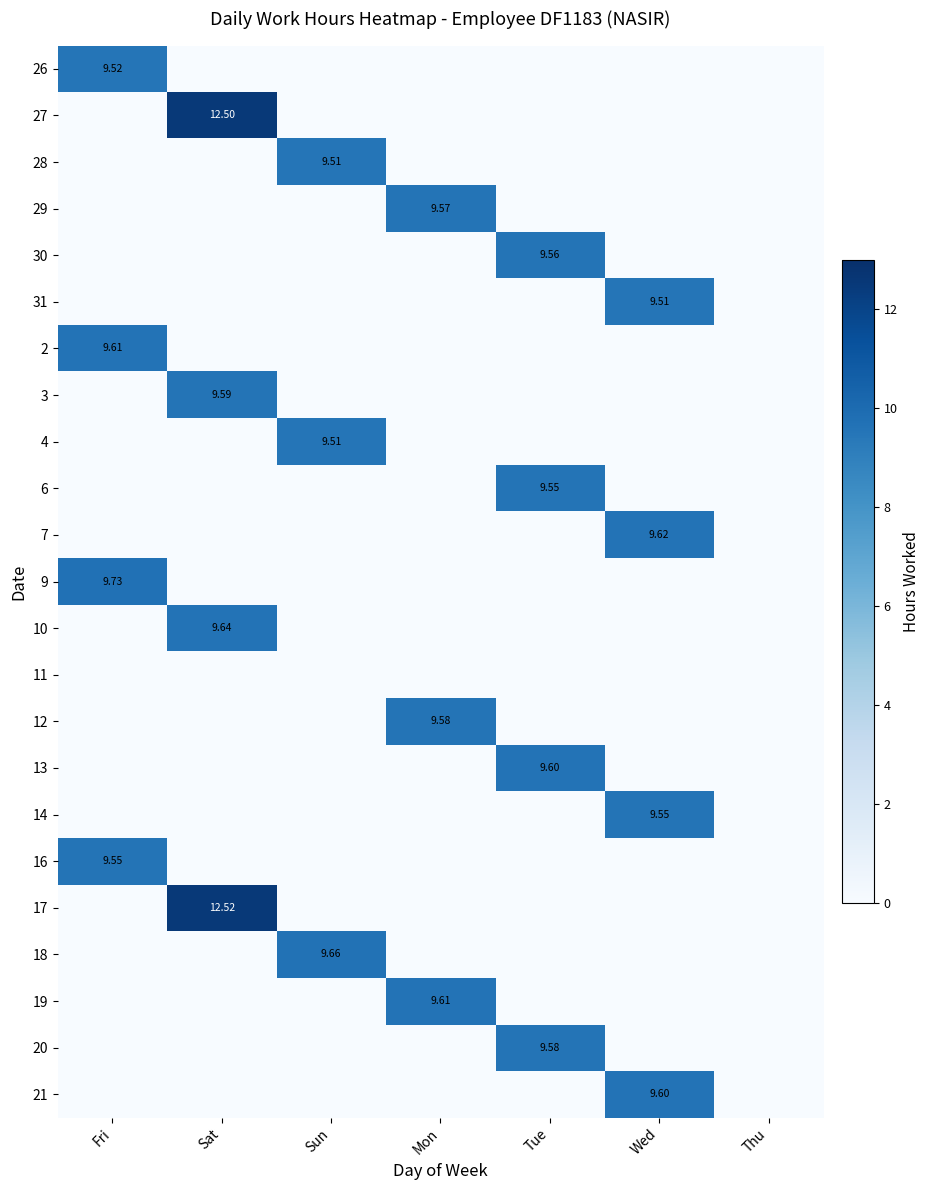

At which label does 28 reach its peak?

Sun